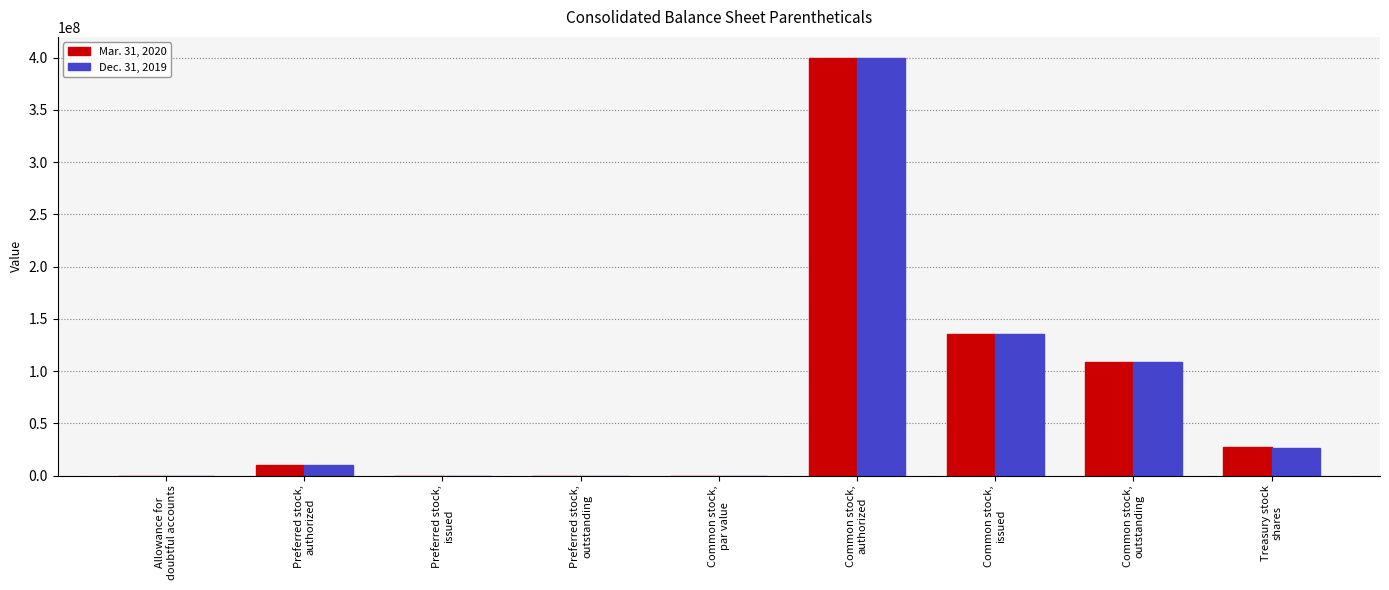

At which label is Mar. 31, 2020 closest to 200000000?

Common stock,
issued